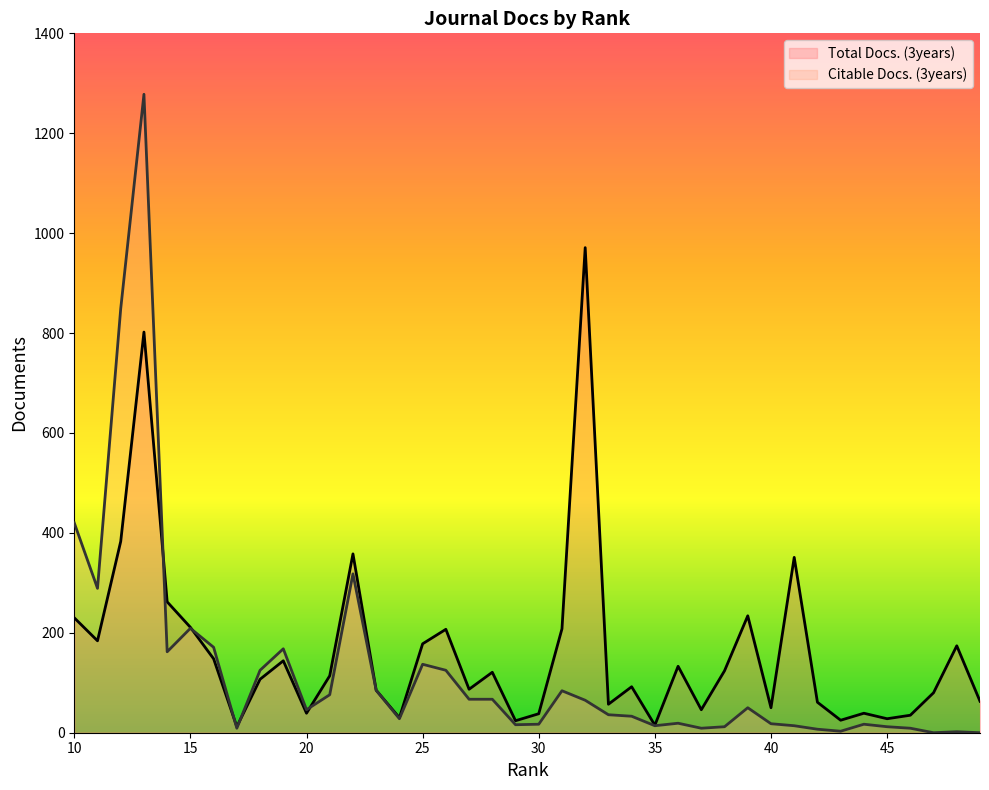

How many interior local valleys does the Total Docs. (3years) (line) series have?

12